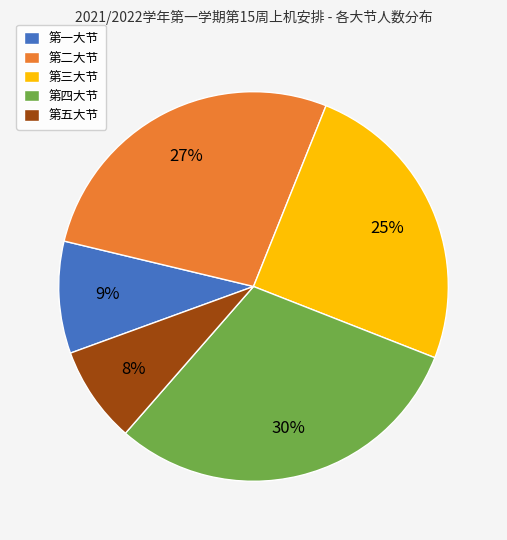

To the nearest percent, what is the average slice percentage?

20%